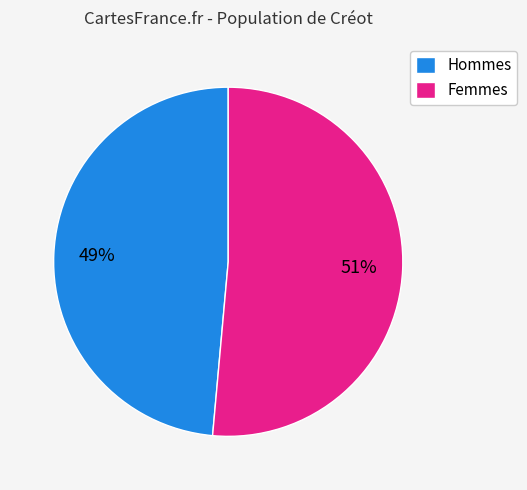

Is it true that Hommes is 49% of the pie?

True